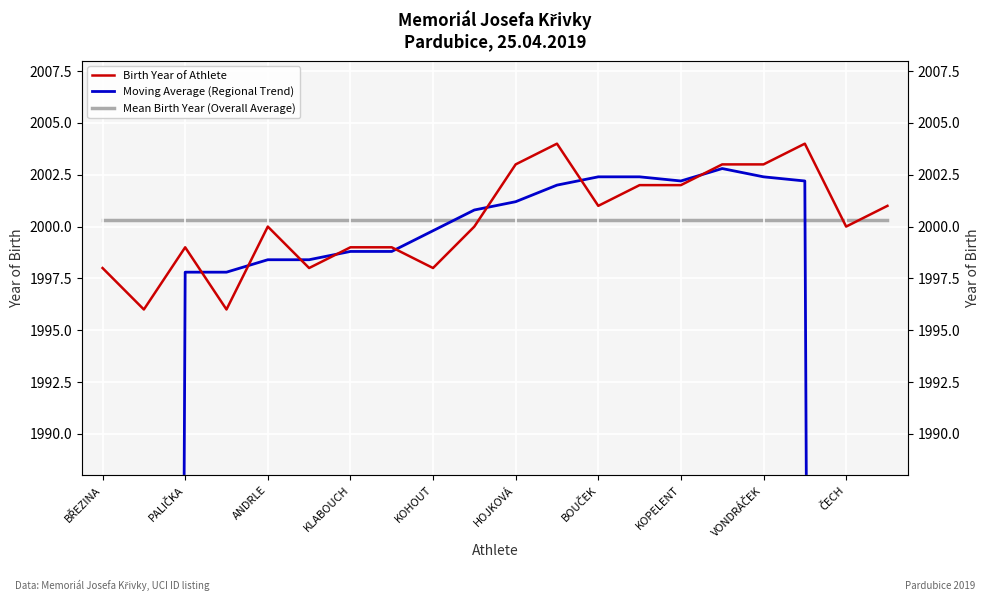

What is the difference between the second highest and second lowest values in the Birth Year of Athlete series?

8.0